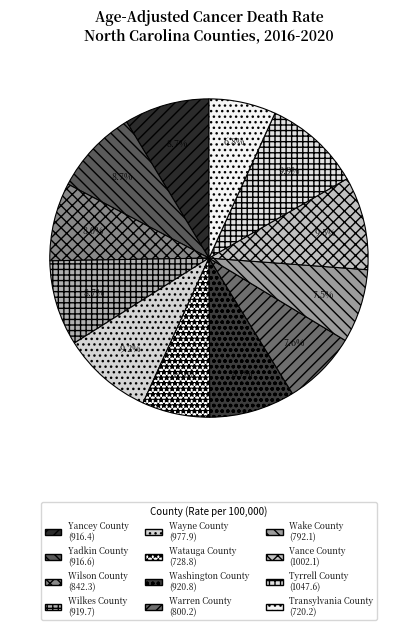

Rank the categories by value from lowest to highest.

Transylvania County, Watauga County, Wake County, Warren County, Wilson County, Yancey County, Yadkin County, Wilkes County, Washington County, Wayne County, Vance County, Tyrrell County